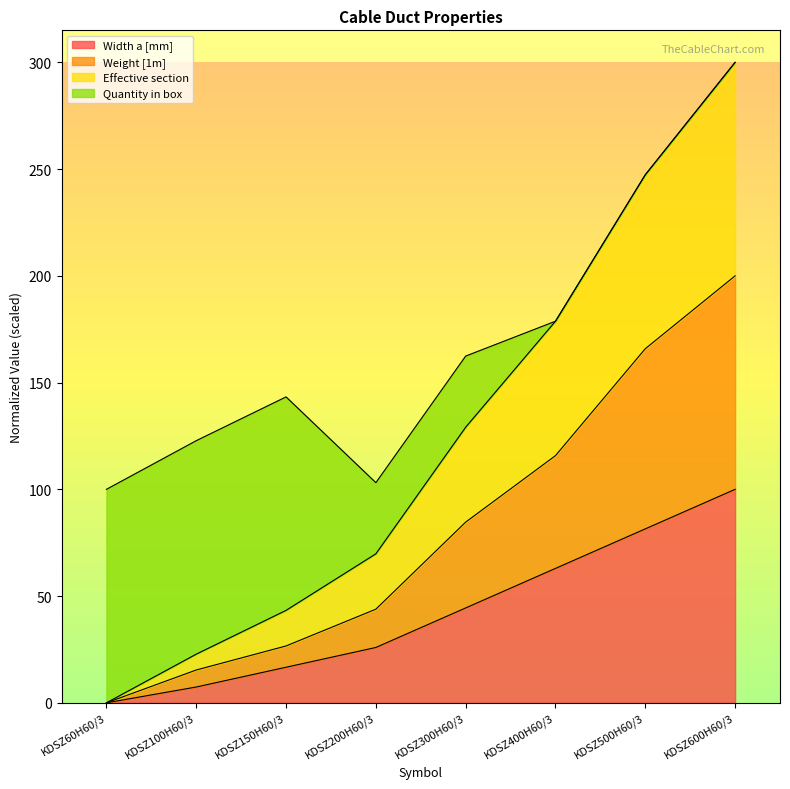

What is the label of the 5th point from the right?

KDSZ200H60/3